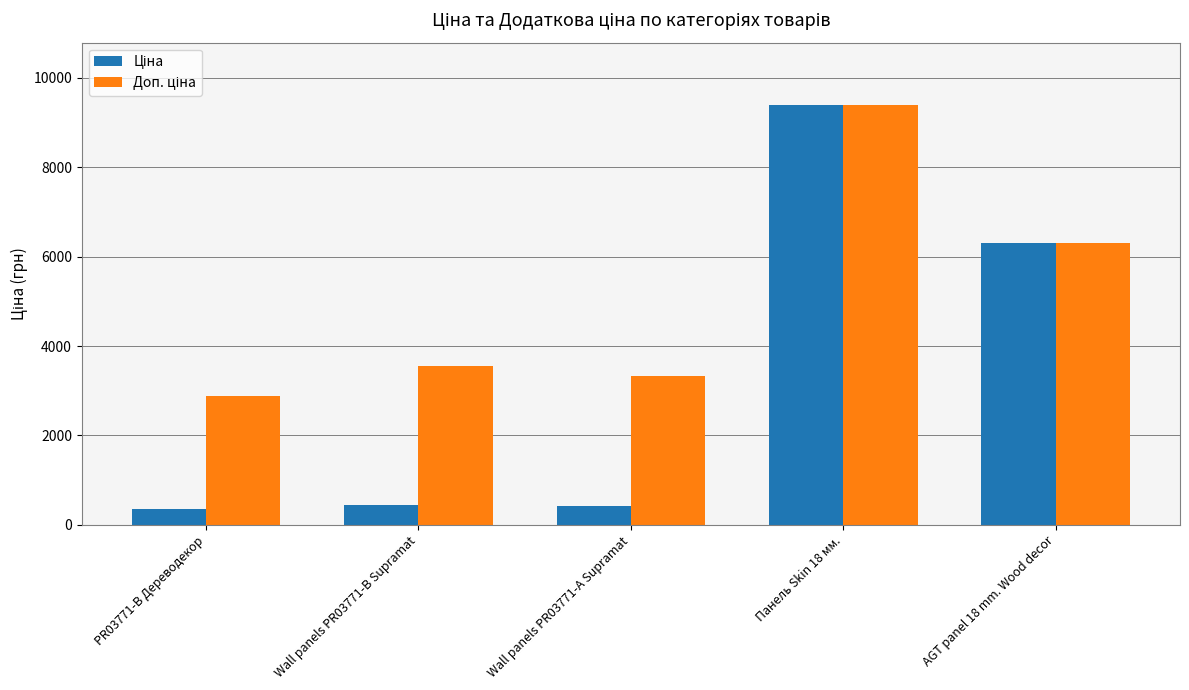

Count the number of categories in the chart.

5